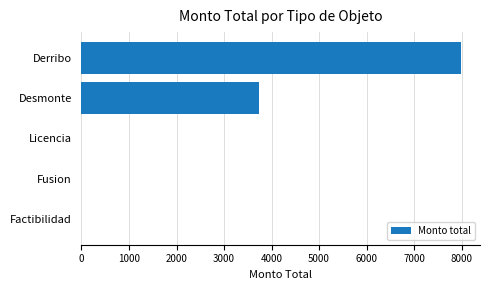

Which has a higher value, Licencia or Derribo?

Derribo